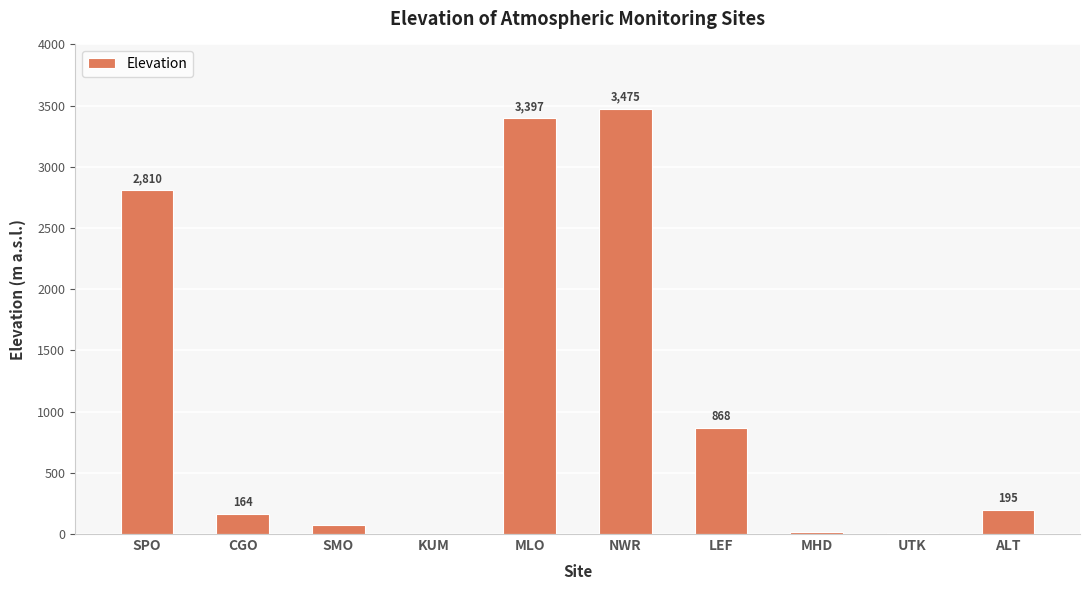

Reading left to right, what are all the values shown in this chart?

SPO=2810	CGO=164	SMO=77	KUM=3	MLO=3397	NWR=3475	LEF=868	MHD=18	UTK=8	ALT=195